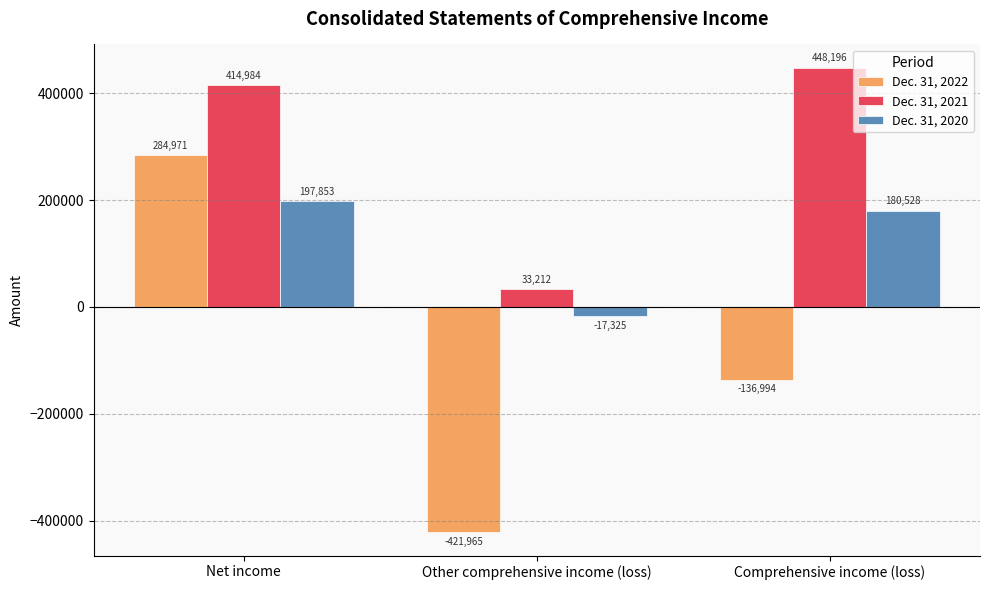

Reading left to right, list all the values displayed in this chart.

Dec. 31, 2022: 284971	-421965	-136994
Dec. 31, 2021: 414984	33212	448196
Dec. 31, 2020: 197853	-17325	180528